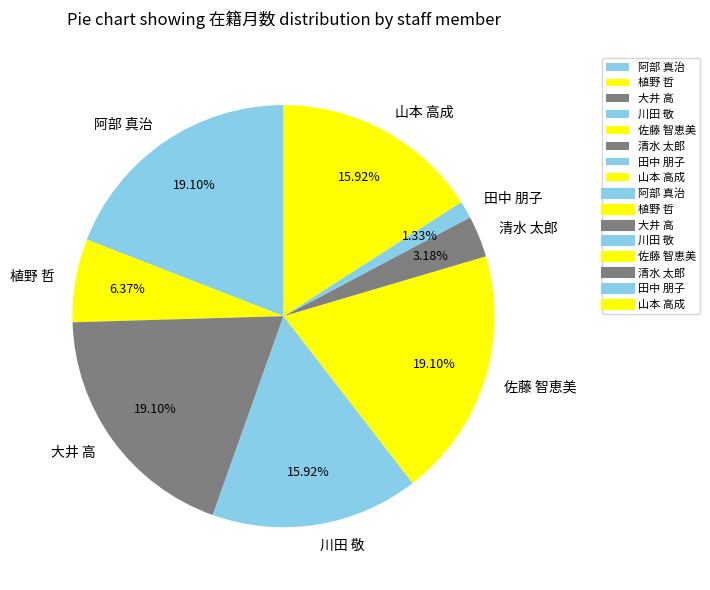

To the nearest percent, what is the combined percentage of 佐藤 智恵美 and 阿部 真治?

38%